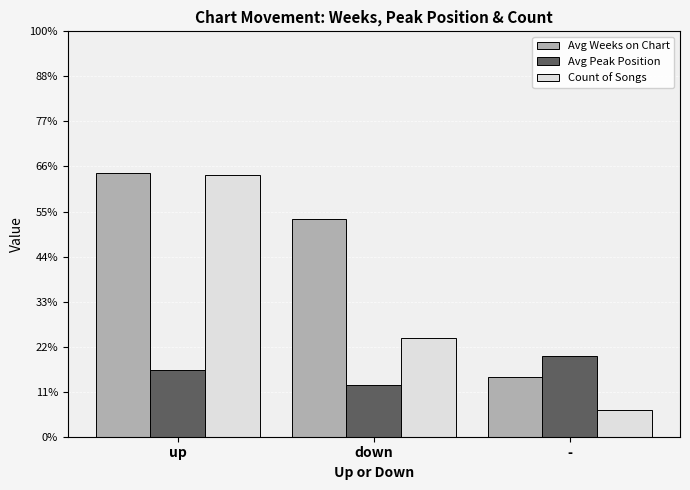

What are all the series names shown in the legend?

Avg Weeks on Chart, Avg Peak Position, Count of Songs